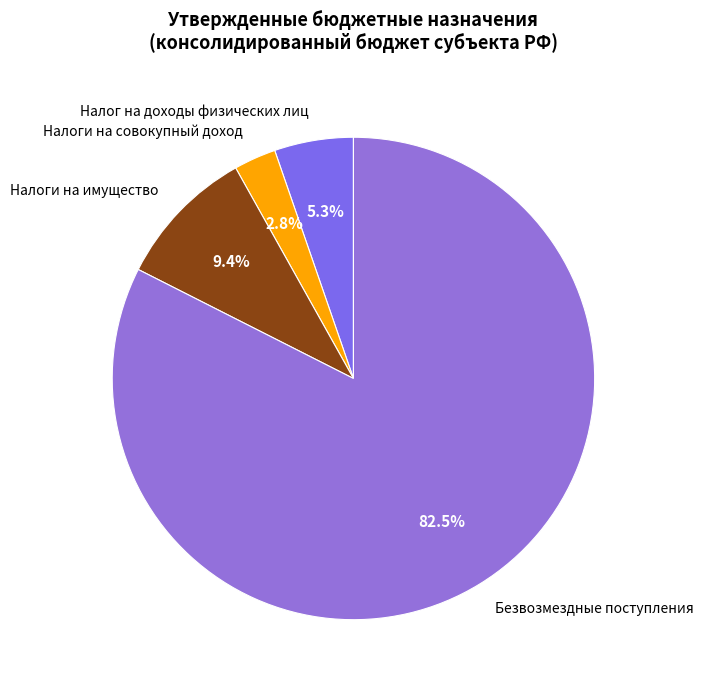

Which has a higher value, Налог на доходы физических лиц or Налоги на совокупный доход?

Налог на доходы физических лиц